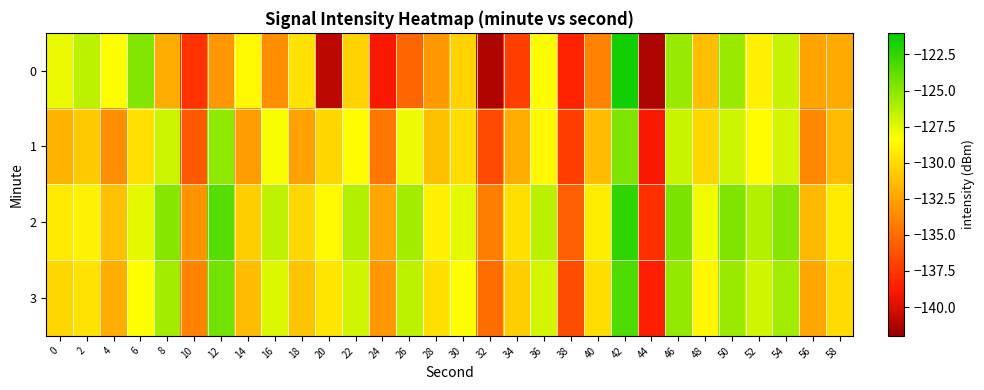

Which series changed the most between 20 and 32?

1